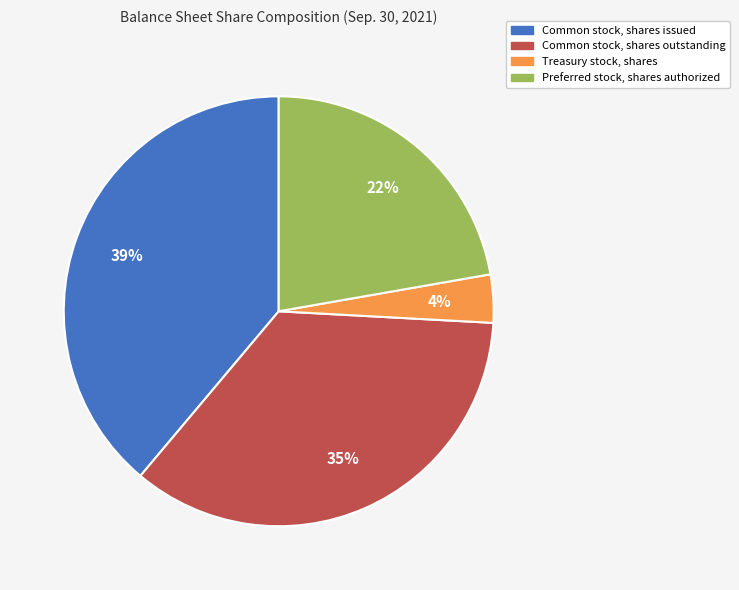

To the nearest percent, what is the difference between the largest and smallest slice percentages?

35%